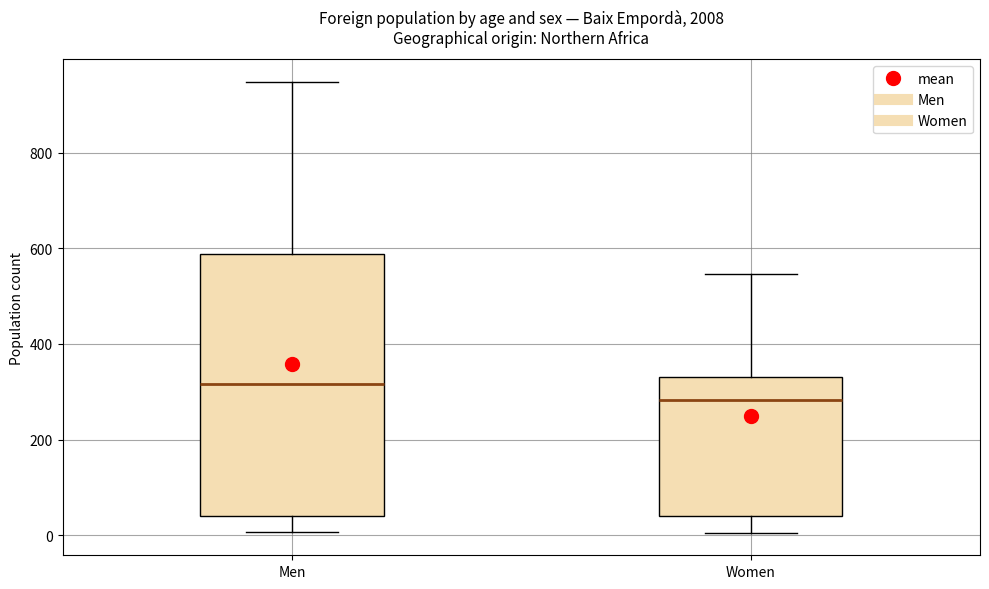

Where does the median line of the box for Men sit on the y-axis? The values are not printed on the chart, so give them approximately, as read against the axis.

320